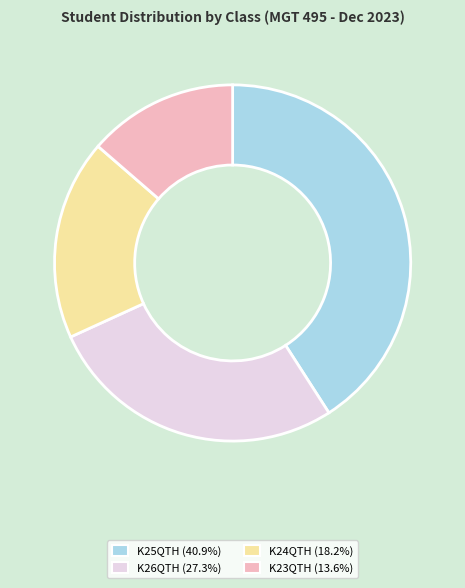

Is there a majority slice in this chart?

No